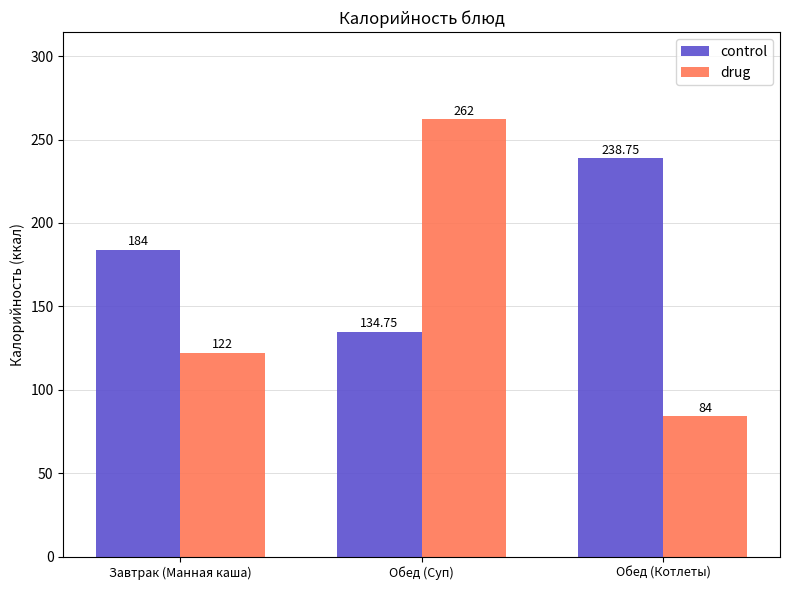

What is the sum of all control values?

557.5